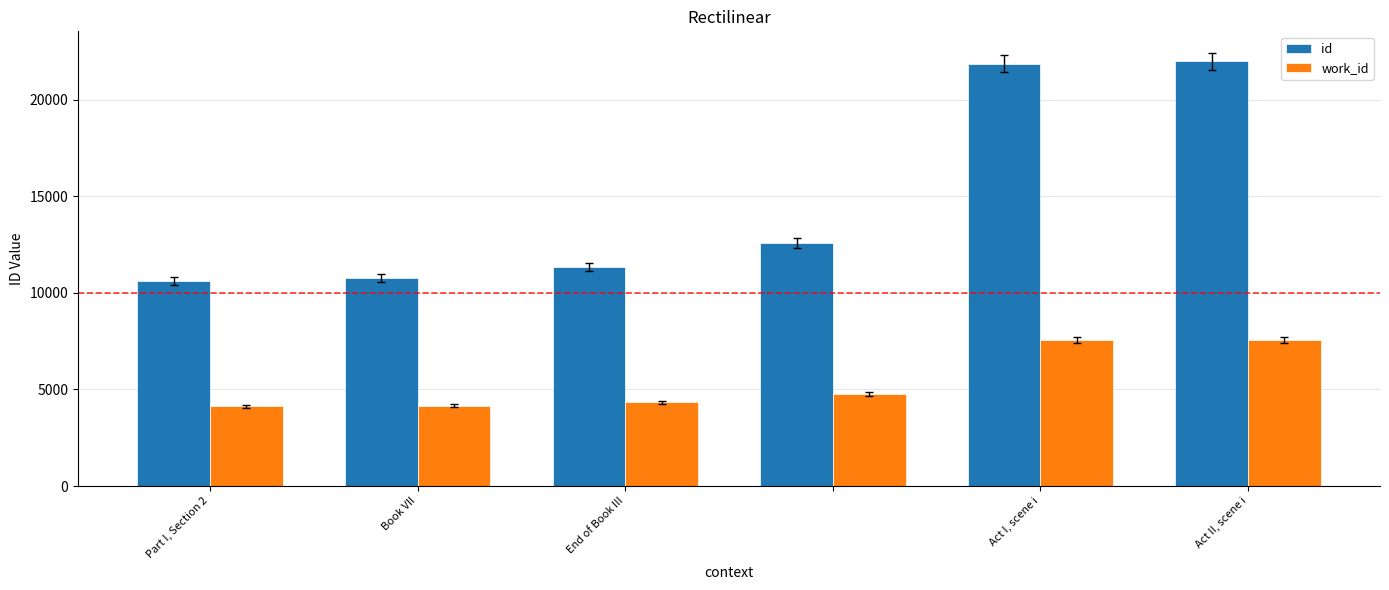

Which series has the largest range (max minus min)?

id